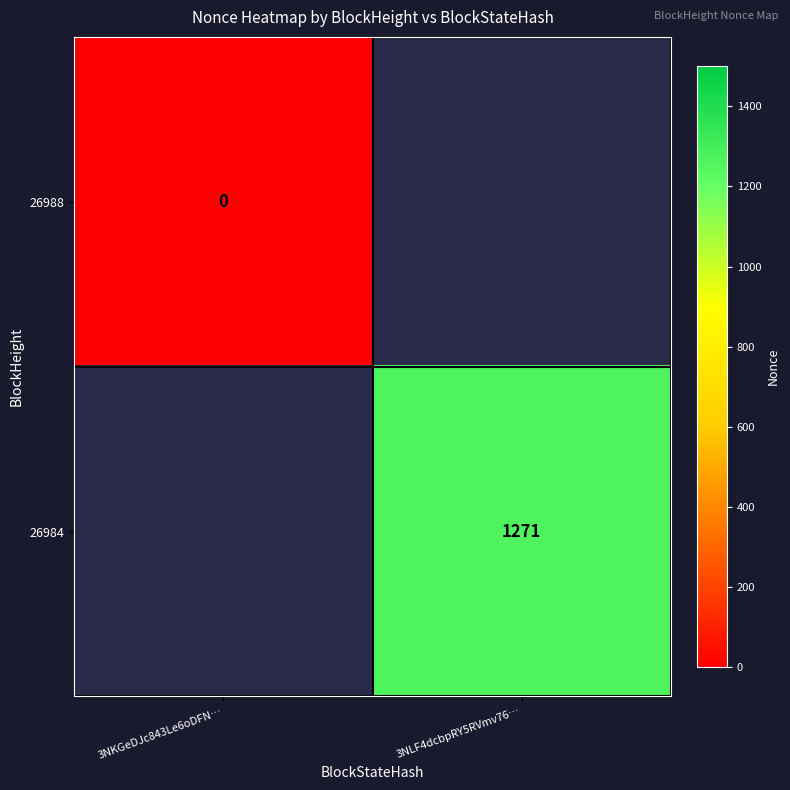

Is the value of 26984 at 3NLF4dcbpRY5RVmv76… greater than the value of 26988 at 3NKGeDJc843Le6oDFN…?

Yes